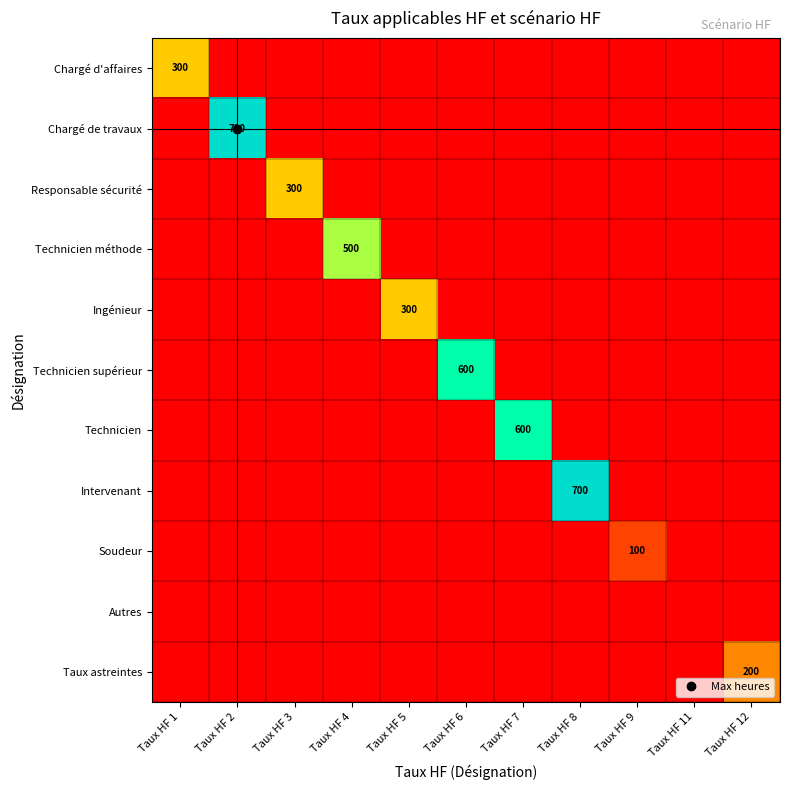

How many values in the Intervenant series exceed 0?

1